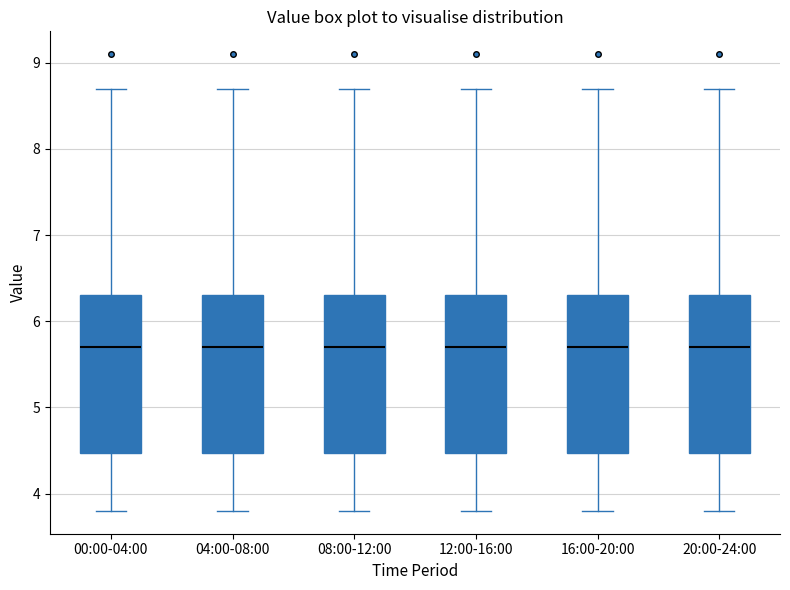

Where is the lower edge of the box for 00:00-04:00 on the y-axis? The values are not printed on the chart, so give them approximately, as read against the axis.

4.5